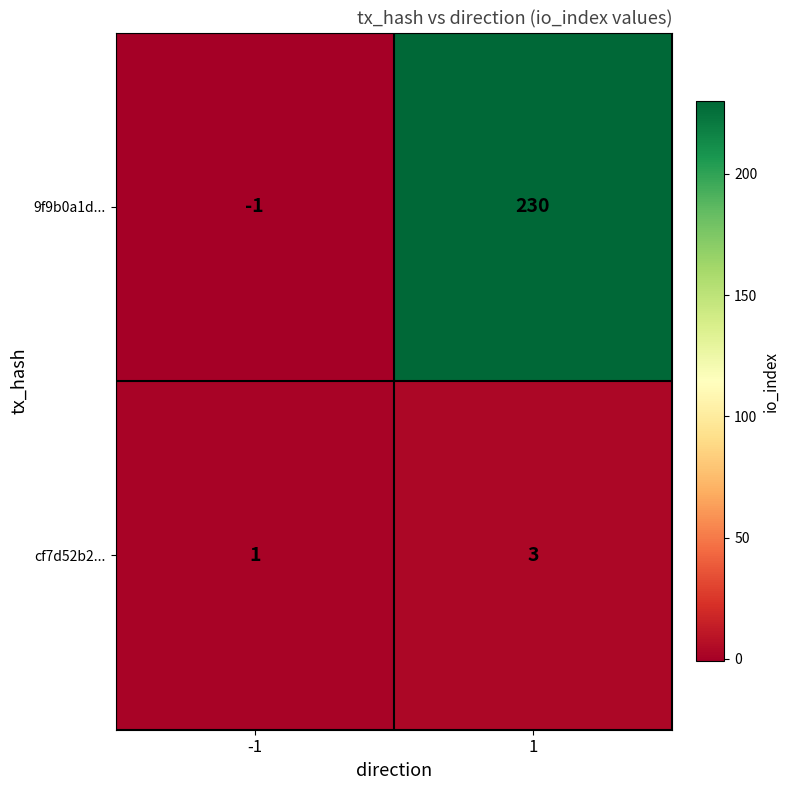

Rank the series by their average value, from highest to lowest.

9f9b0a1d..., cf7d52b2...